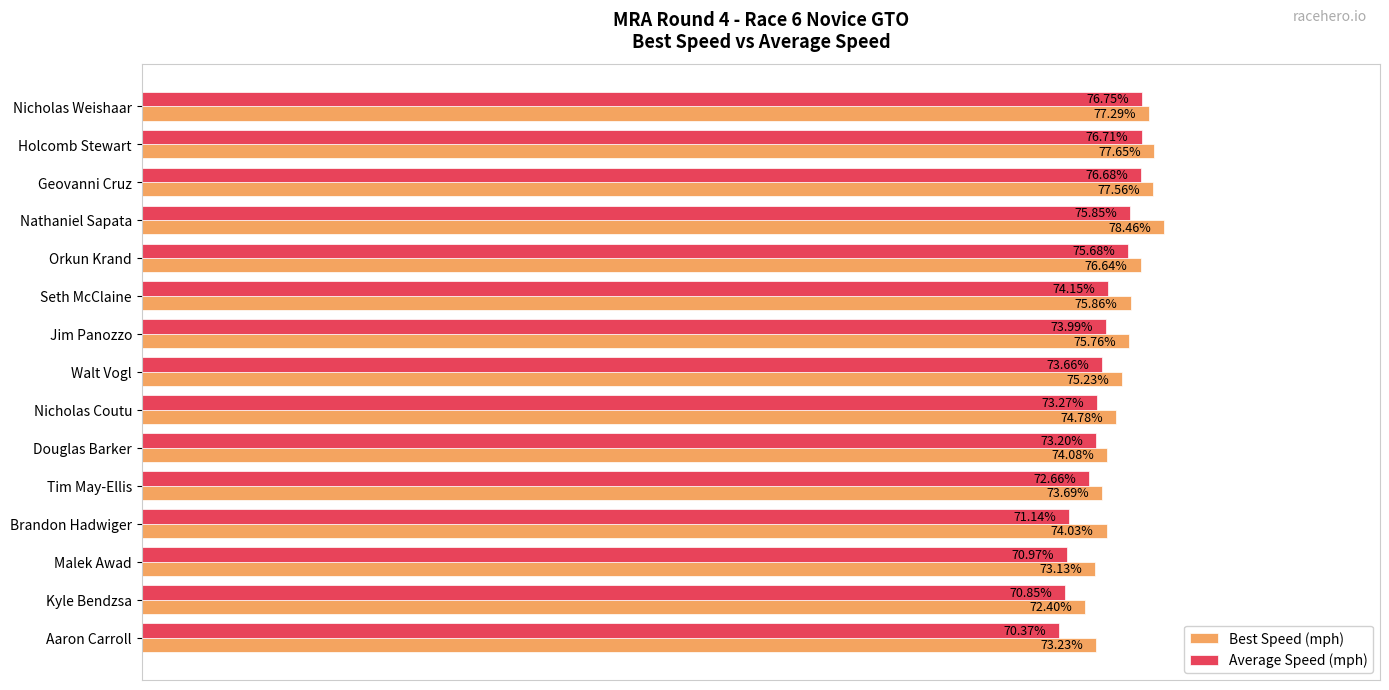

Which series has the widest spread of values?

Average Speed (mph)